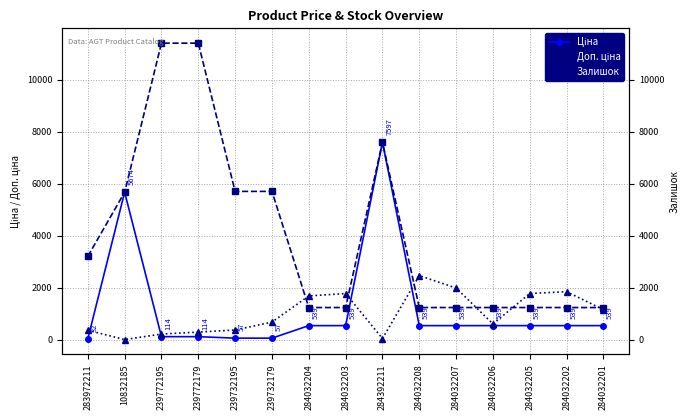

How many lines are shown in the chart?

3